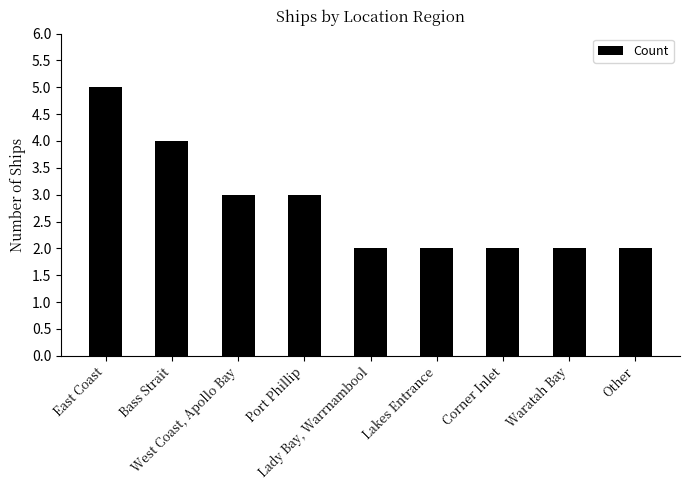

Does the chart contain stacked bars?

No